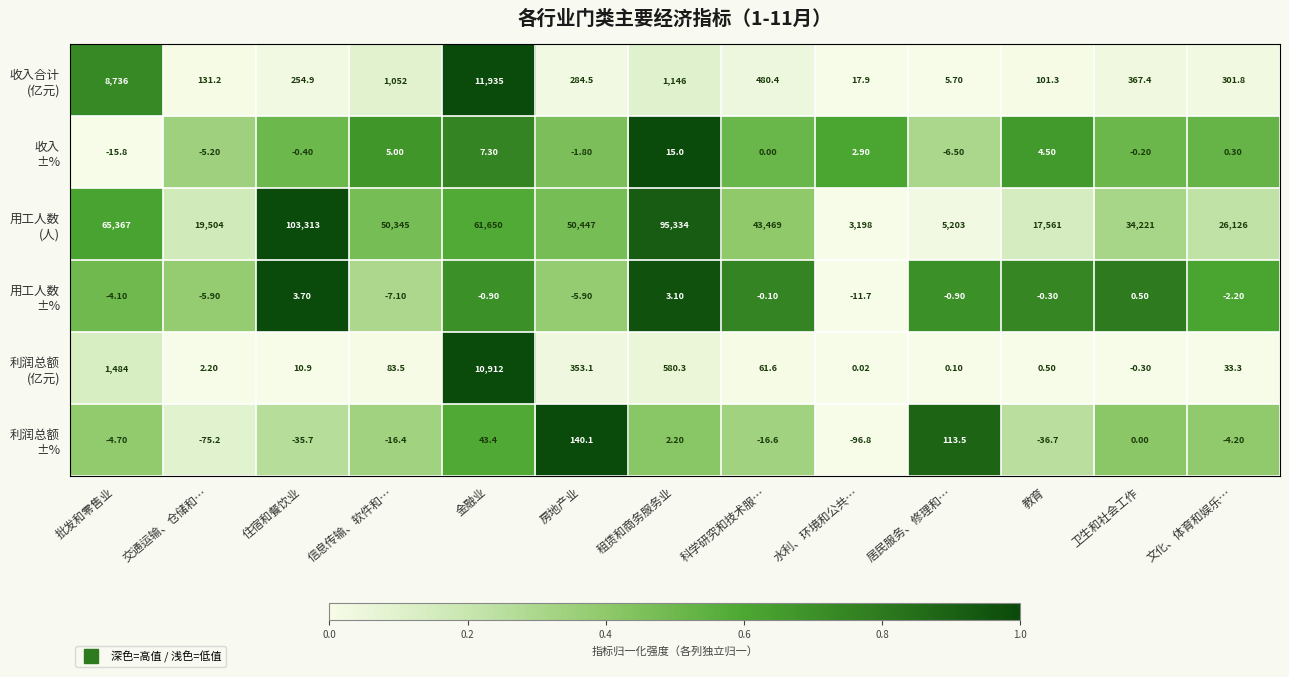

At which category is the sum across all series the highest?

住宿和餐饮业